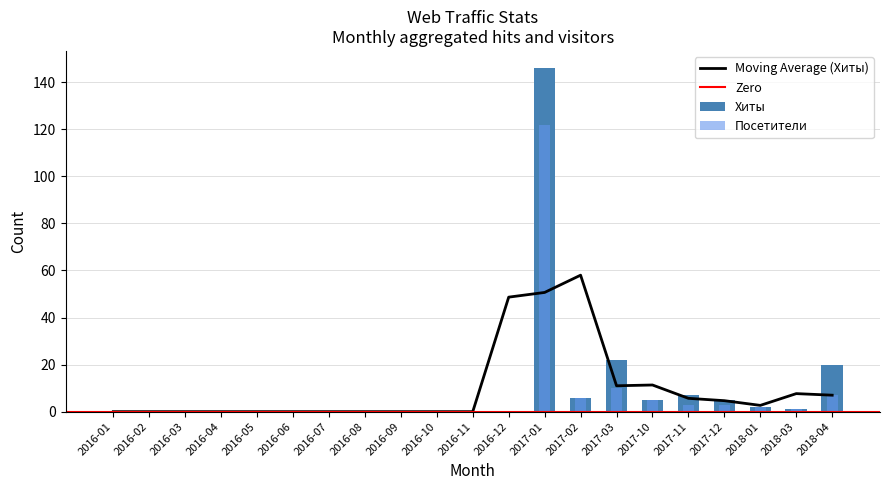

Which series changed the most between 2016-08 and 2018-04?

Хиты